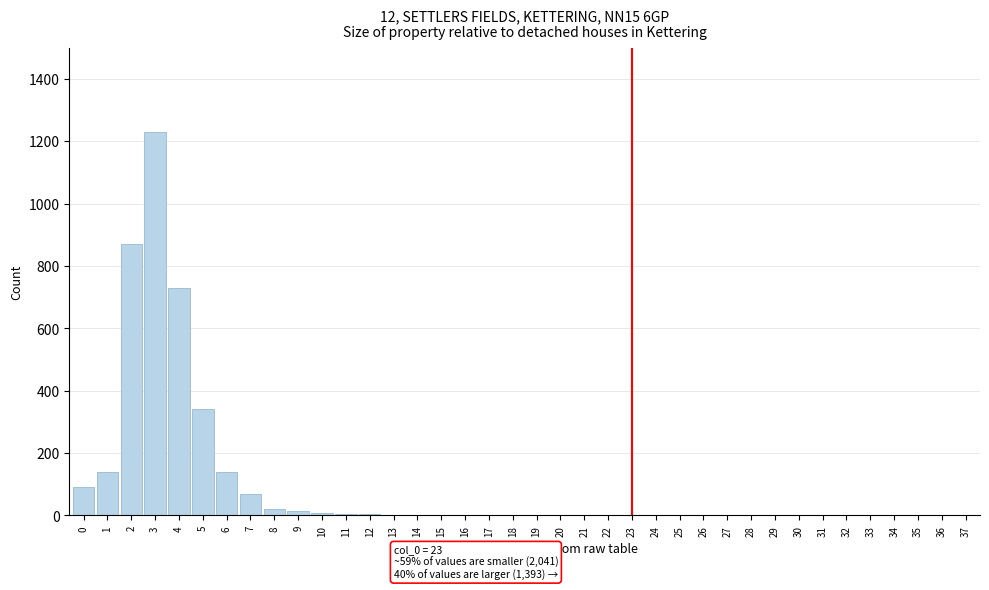

What is the change in value from 6 to 37?

-140